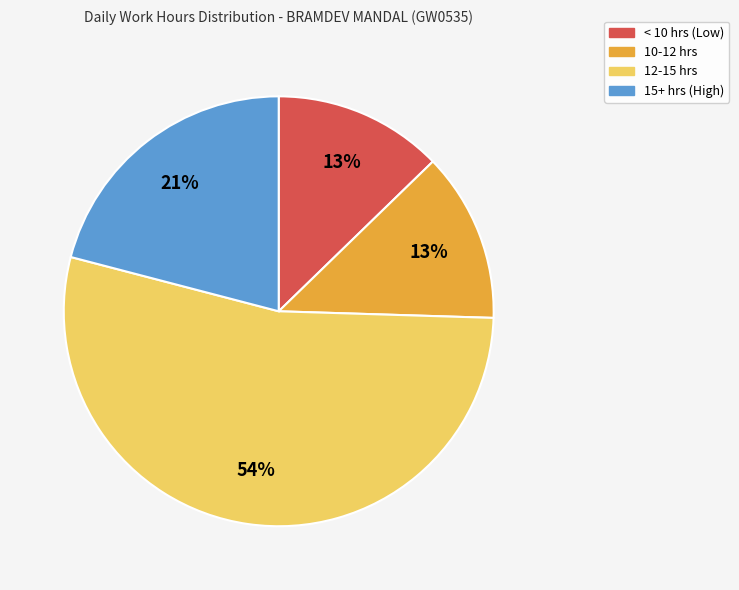

True or false: 12-15 hrs accounts for 41% of the total.

False